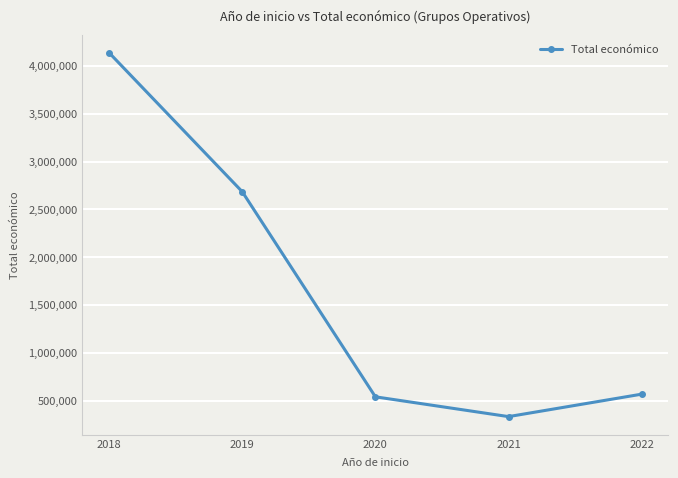

What is the difference between the second highest and second lowest values?

2145474